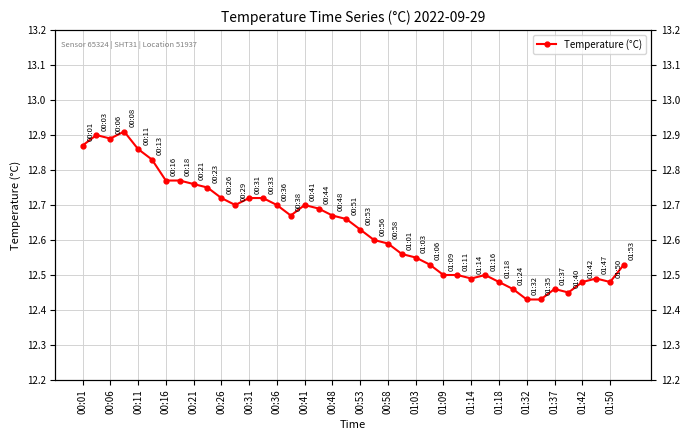

What position from the left is 00:53?

21